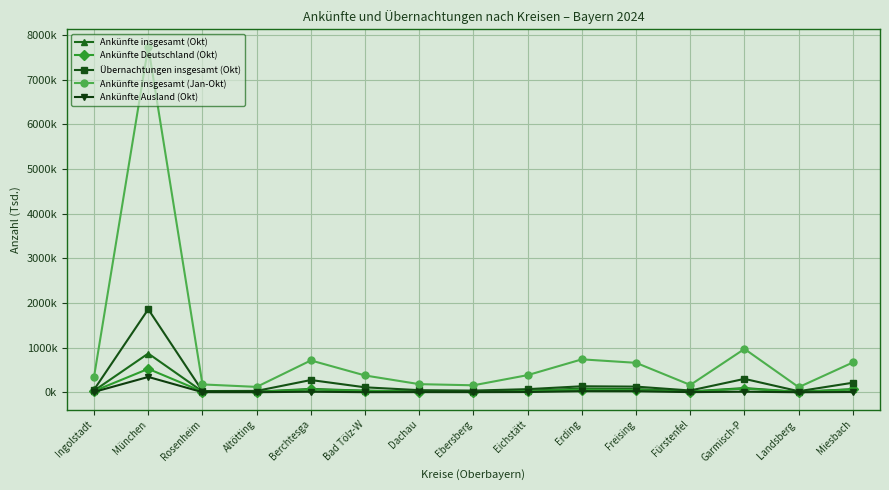

What is the difference between the second highest and minimum values in the Übernachtungen insgesamt (Okt) series?

276.5